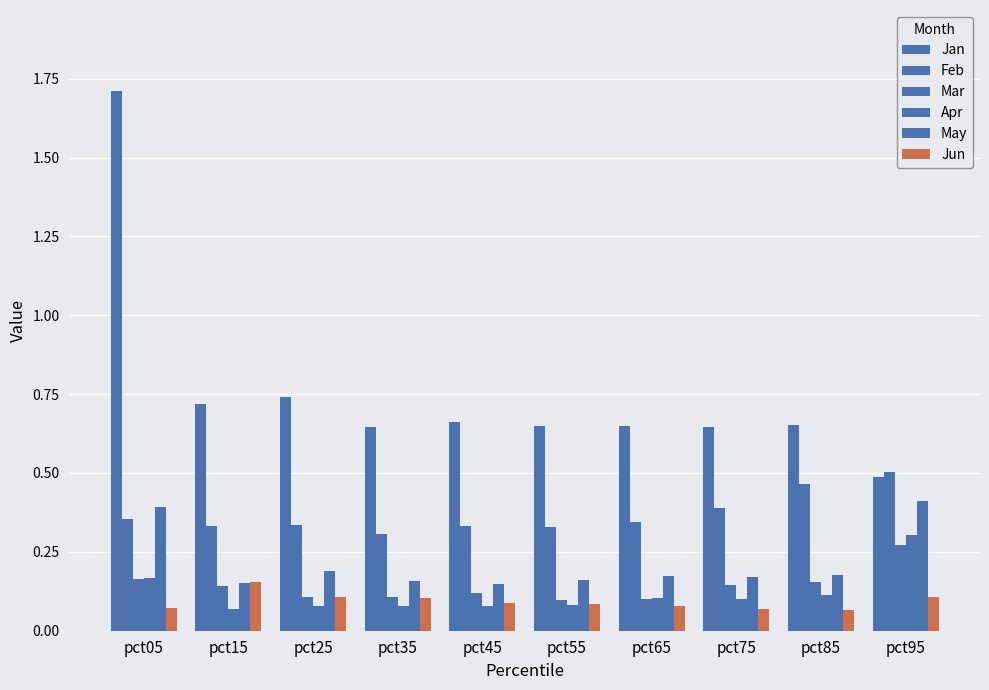

Reading right to left, list all the values displayed in this chart.

Jan: pct95=0.5	pct85=0.7	pct75=0.6	pct65=0.7	pct55=0.6	pct45=0.7	pct35=0.6	pct25=0.7	pct15=0.7	pct05=1.7
Feb: pct95=0.5	pct85=0.5	pct75=0.4	pct65=0.3	pct55=0.3	pct45=0.3	pct35=0.3	pct25=0.3	pct15=0.3	pct05=0.4
Mar: pct95=0.3	pct85=0.2	pct75=0.1	pct65=0.1	pct55=0.1	pct45=0.1	pct35=0.1	pct25=0.1	pct15=0.1	pct05=0.2
Apr: pct95=0.3	pct85=0.1	pct75=0.1	pct65=0.1	pct55=0.1	pct45=0.1	pct35=0.1	pct25=0.1	pct15=0.1	pct05=0.2
May: pct95=0.4	pct85=0.2	pct75=0.2	pct65=0.2	pct55=0.2	pct45=0.1	pct35=0.2	pct25=0.2	pct15=0.1	pct05=0.4
Jun: pct95=0.1	pct85=0.1	pct75=0.1	pct65=0.1	pct55=0.1	pct45=0.1	pct35=0.1	pct25=0.1	pct15=0.2	pct05=0.1